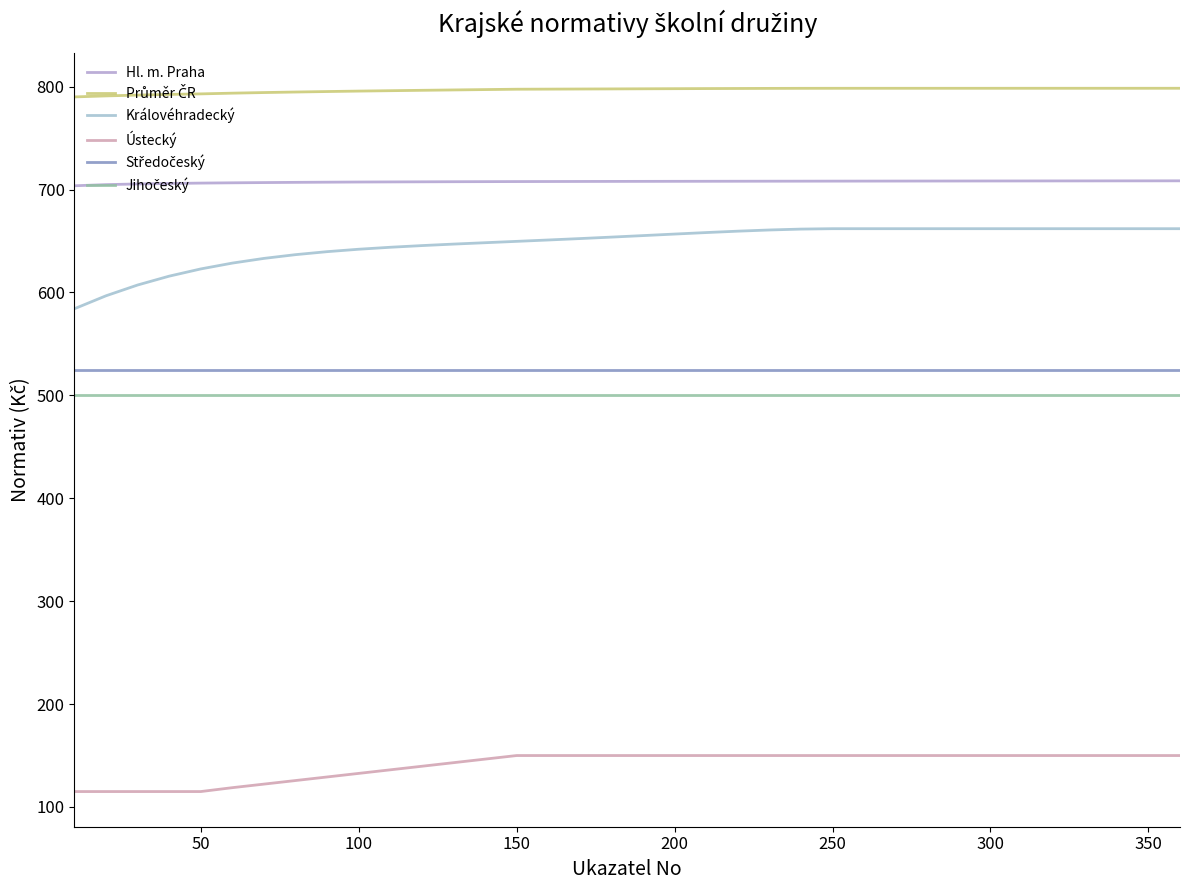

Is this an area chart (filled region under the line)?

No